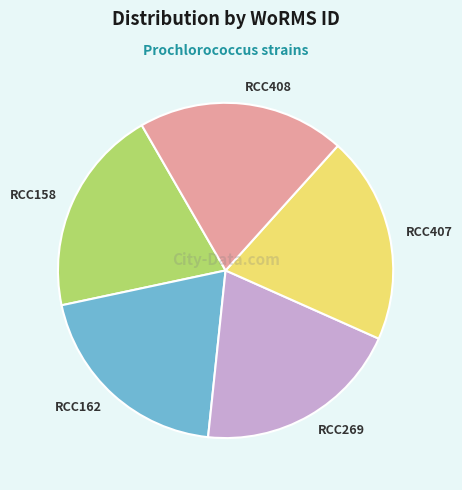

What is the ratio of the value at RCC408 to the value at RCC269?

1.0